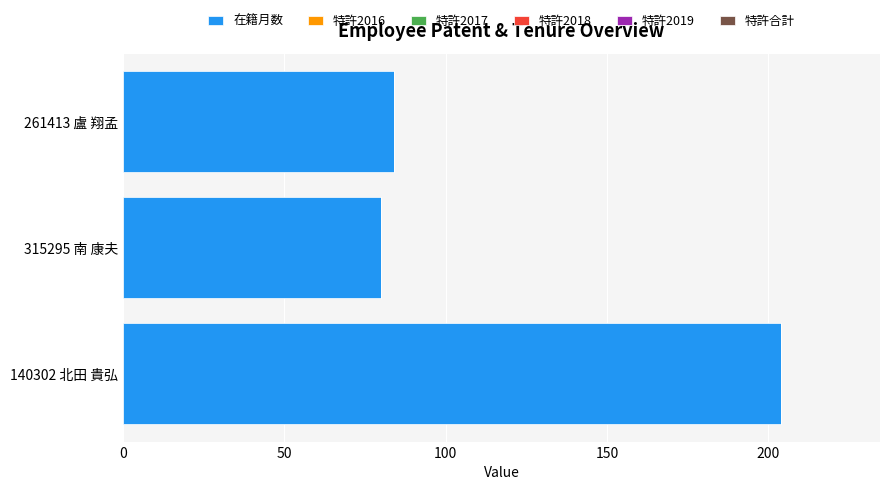

Reading top to bottom, transcribe all the data shown in this chart.

84	80	204